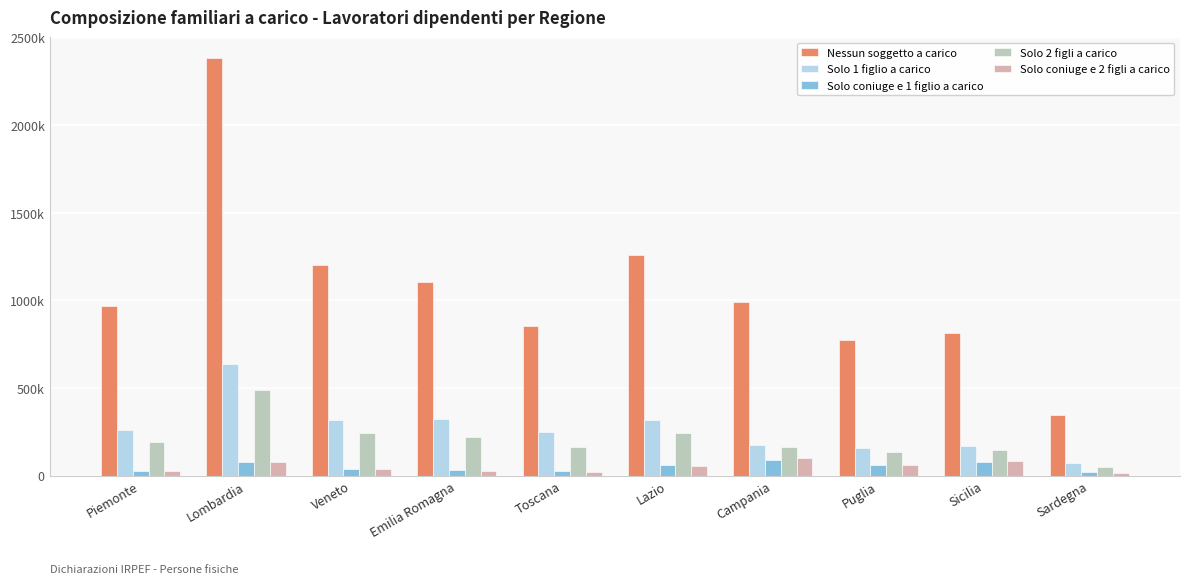

Reading right to left, extract all data points from this chart.

Nessun soggetto a carico: 346919	810829	770941	992649	1259560	852442	1102111	1204409	2383786	968433
Solo 1 figlio a carico: 72203	167242	156491	173535	316145	246620	322705	314240	635371	260783
Solo coniuge e 1 figlio a carico: 18015	79893	59958	88202	59532	27077	30087	39511	76891	28695
Solo 2 figli a carico: 47781	145415	136632	165713	241160	163210	221110	242648	486434	190743
Solo coniuge e 2 figli a carico: 14682	84907	62888	102912	54821	22906	28144	36915	76402	25383